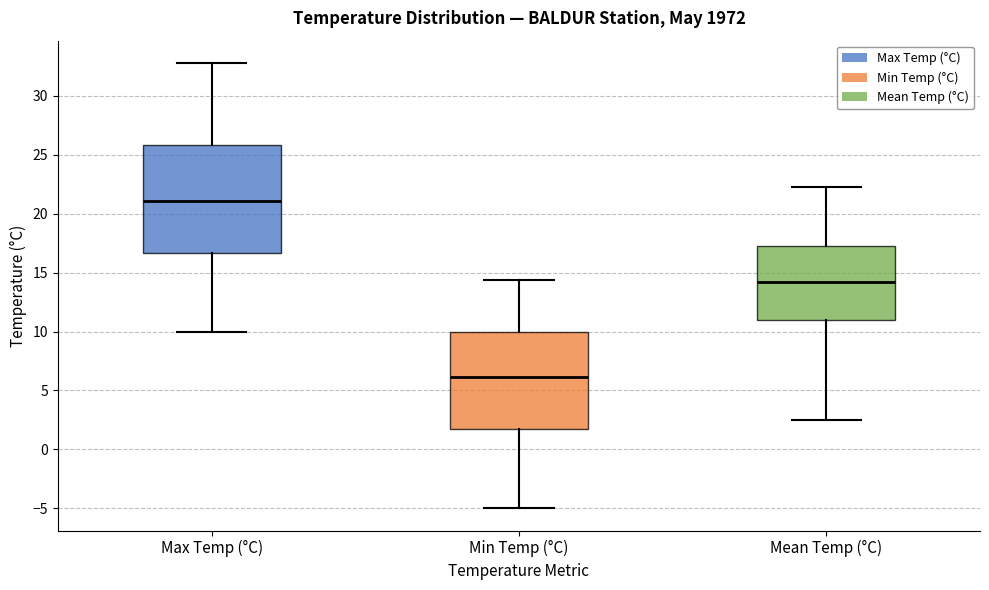

Reading left to right, transcribe this box plot: for each box, give where its median line is, the range the box spans, and where its two whiskers end, as read against the y-axis. The values are not printed on the chart, so give them approximately, as read against the axis.

Max Temp (°C): median 21.0, box 16.5 to 26.0, whiskers 10.0 to 33.0
Min Temp (°C): median 6.0, box 1.5 to 10.0, whiskers -5.0 to 14.5
Mean Temp (°C): median 14.0, box 11.0 to 17.5, whiskers 2.5 to 22.5